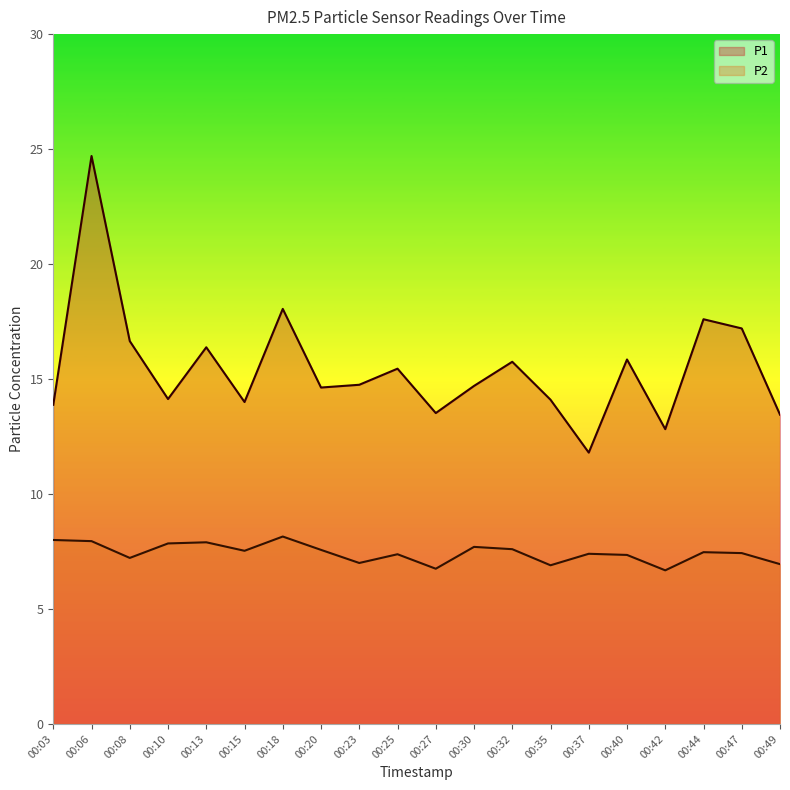

What is the minimum value for P1?

11.8